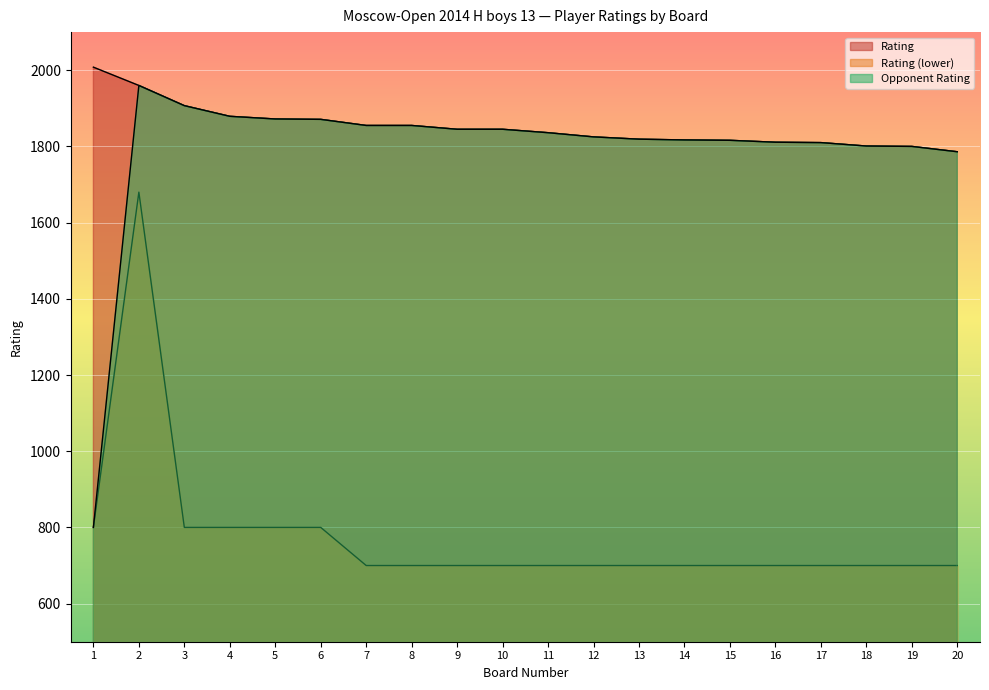

What is the minimum value shown in the chart?

700